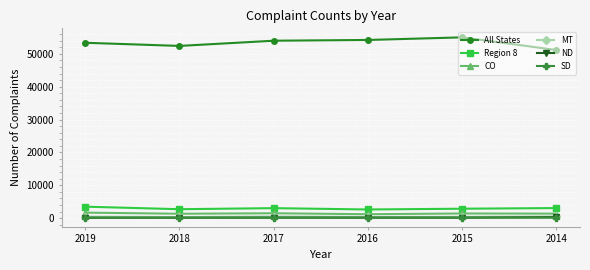

What are all the series names shown in the legend?

All States, Region 8, CO, MT, ND, SD